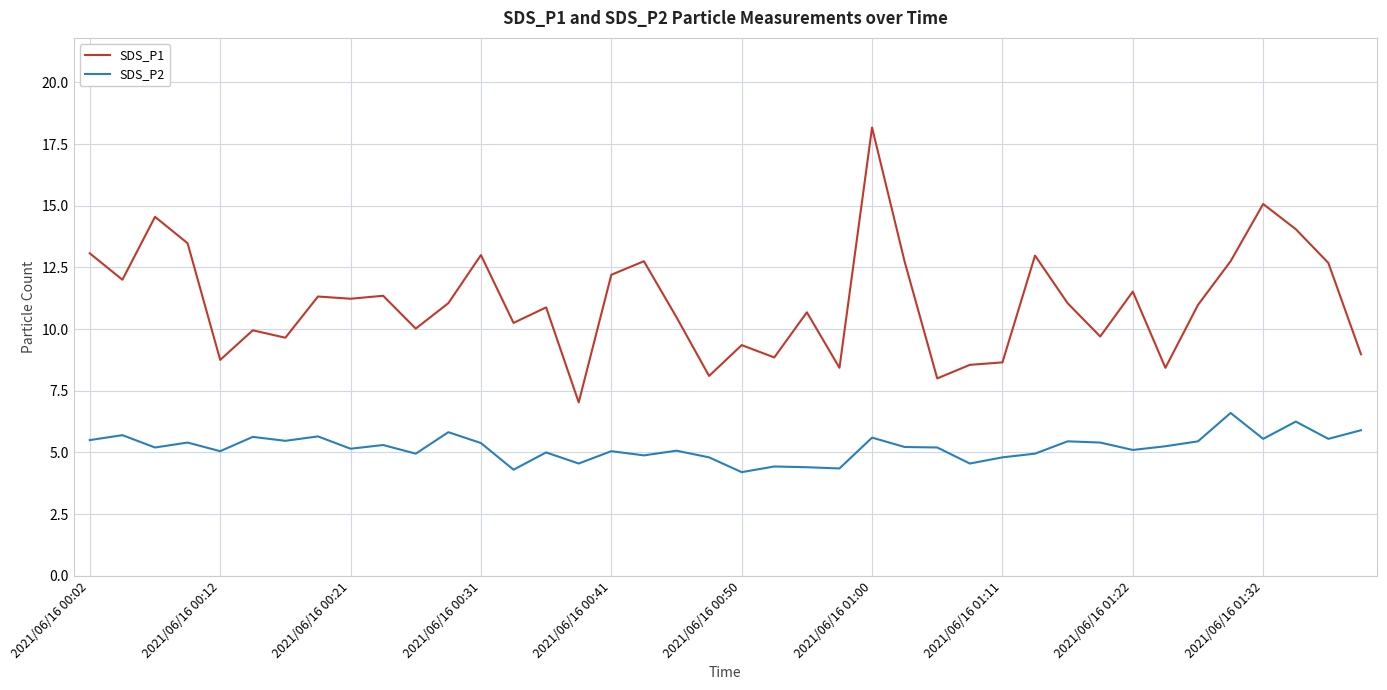

True or false: SDS_P2 and SDS_P1 intersect in this chart.

False